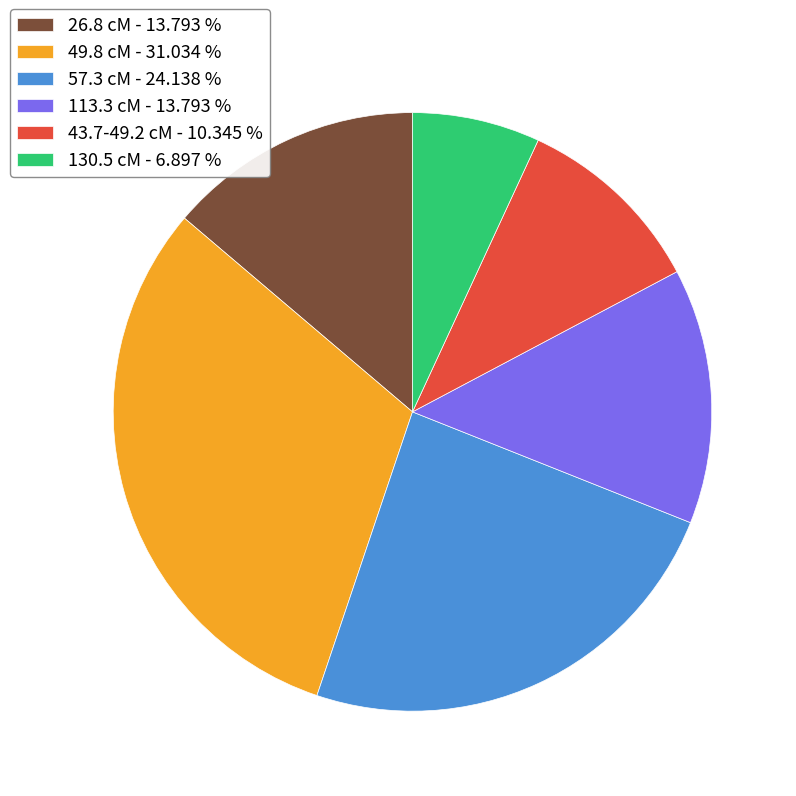

What is the ratio of the value at 43.7-49.2 cM - 10.345 % to the value at 57.3 cM - 24.138 %?

0.4